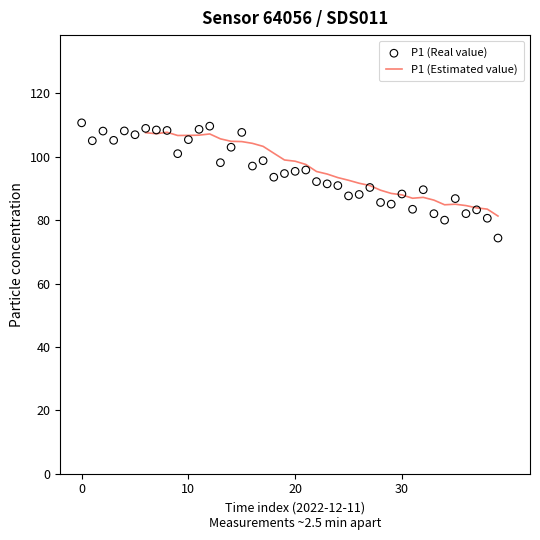

Which has a higher value, 00:21 or 01:32?

00:21